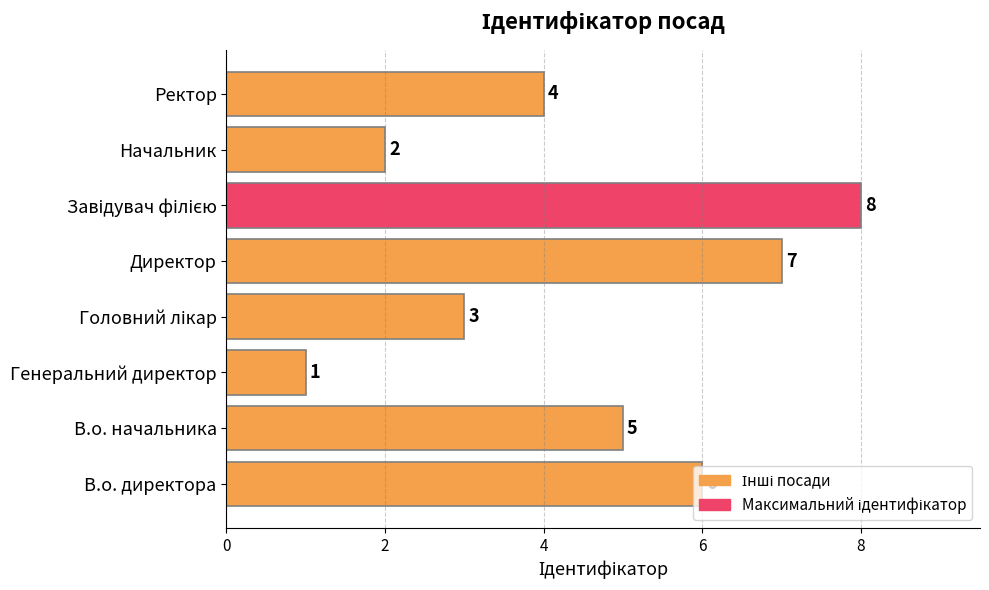

The value at Директор is 3. True or false?

False